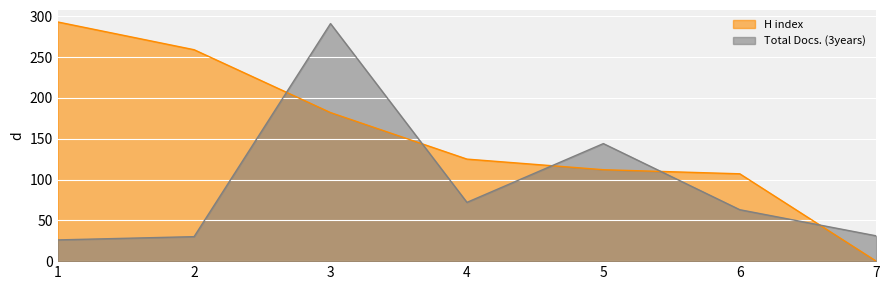

How many lines are shown in the chart?

2